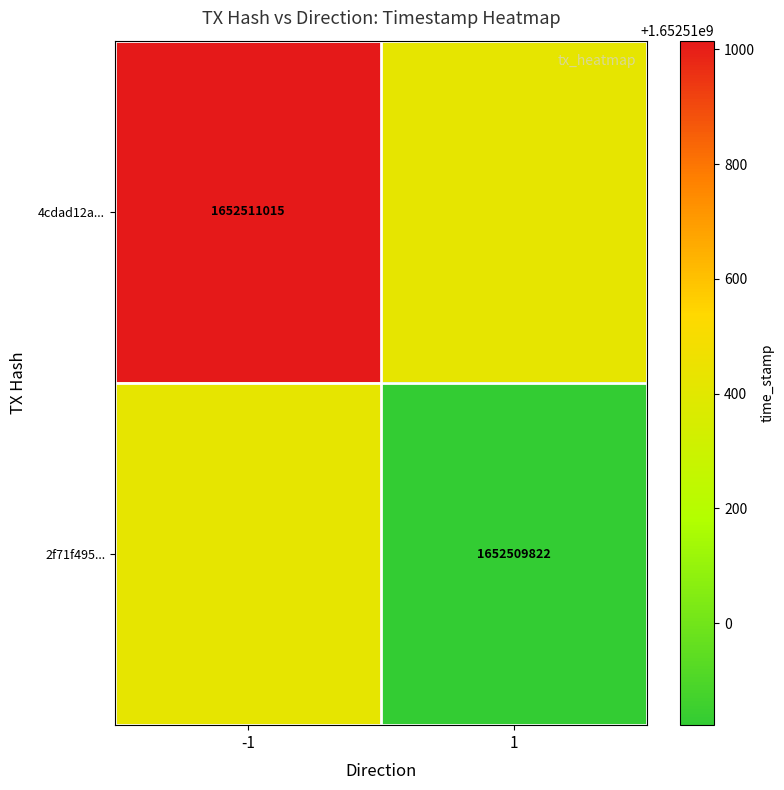

Reading left to right, what are all the values shown in this chart?

4cdad12a4bef4d7c56847d4b369659e03f66062: -1	1652511015
2f71f495e933209ed185b16205fd5f0b369a9cc: 1	1652509822